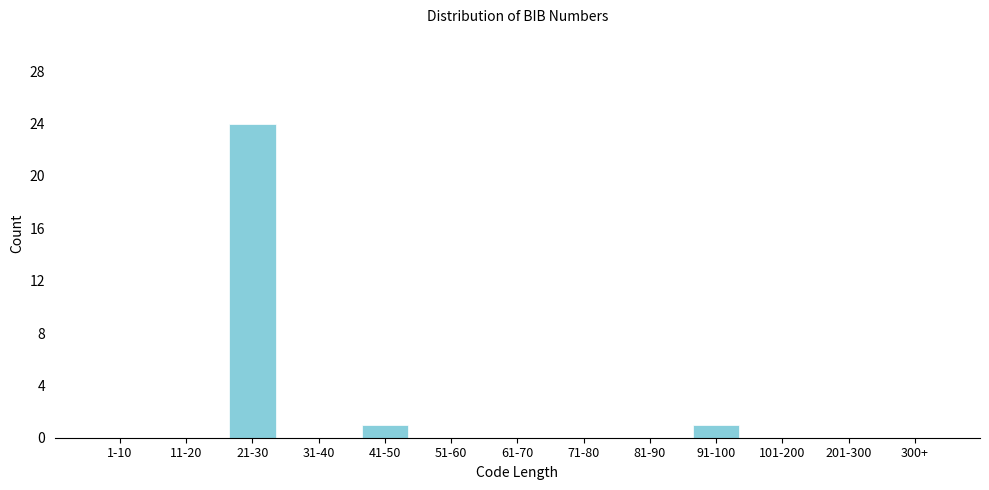

Reading left to right, list all the values displayed in this chart.

1-10=0	11-20=0	21-30=24	31-40=0	41-50=1	51-60=0	61-70=0	71-80=0	81-90=0	91-100=1	101-200=0	201-300=0	300+=0